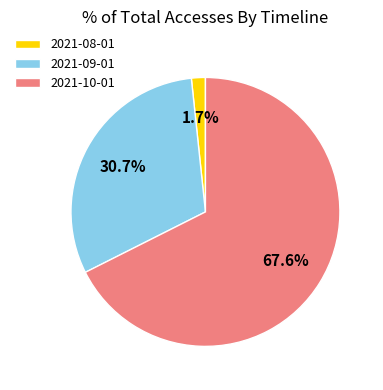

To the nearest percent, what portion does 2021-08-01 represent?

2%